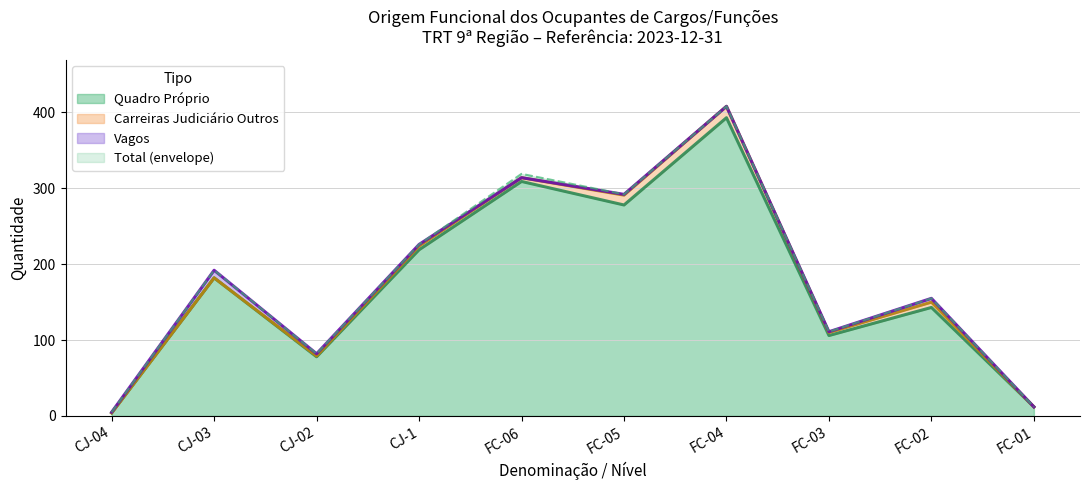

At which category does Total reach its first local peak?

CJ-03